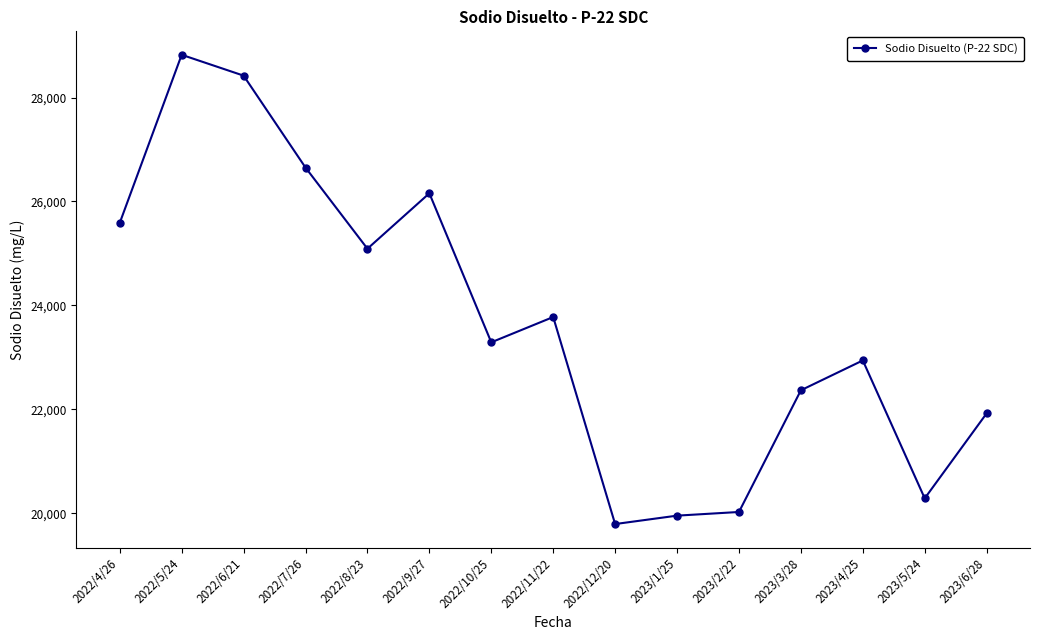

What is the smallest value displayed?

19790.2